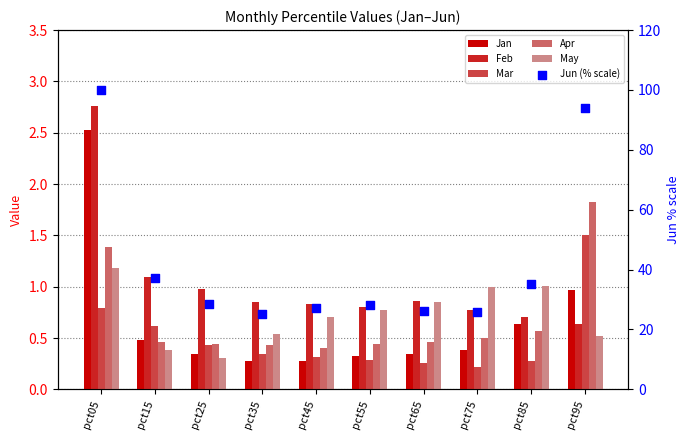

At which category is the sum across all series the highest?

pct05